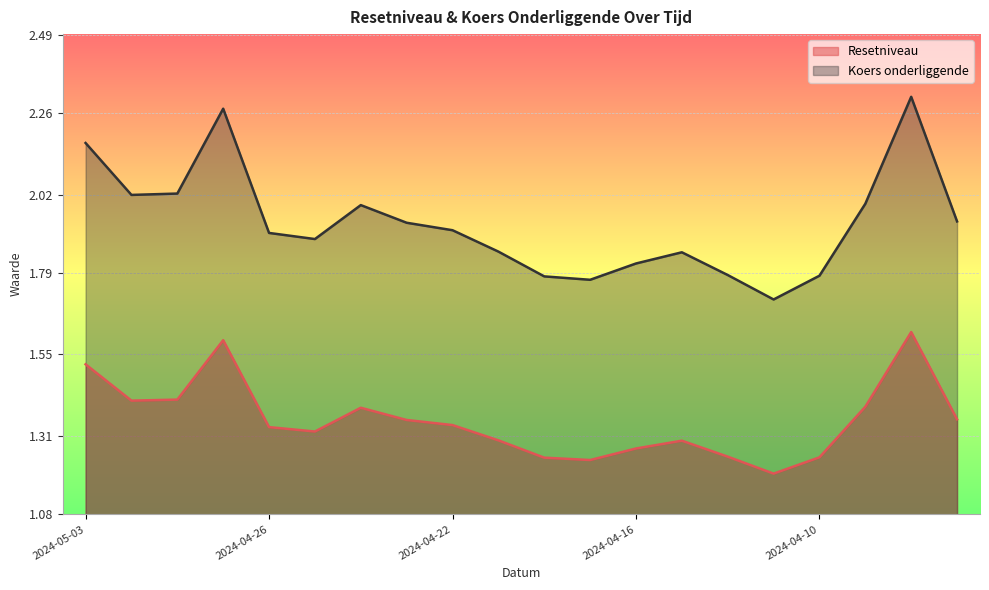

True or false: Resetniveau and Koers onderliggende cross at least once.

False